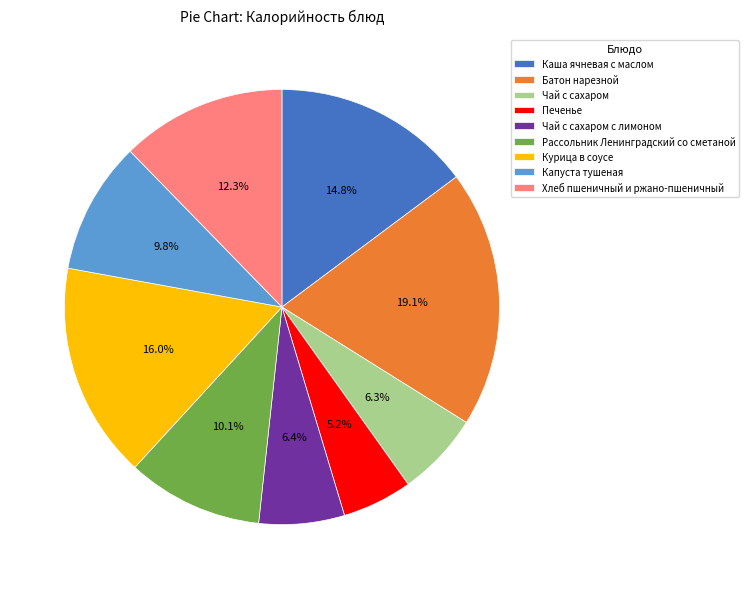

Does Батон нарезной account for over 50% of the chart?

No